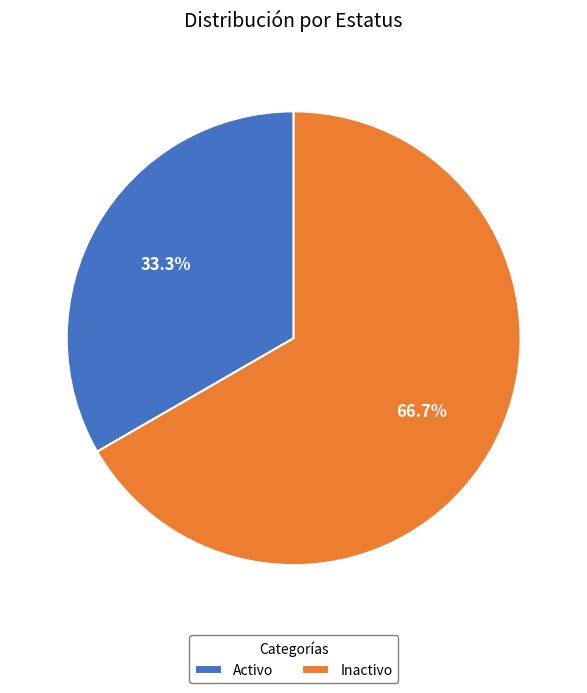

What percentage is the Inactivo slice, to the nearest percent?

67%